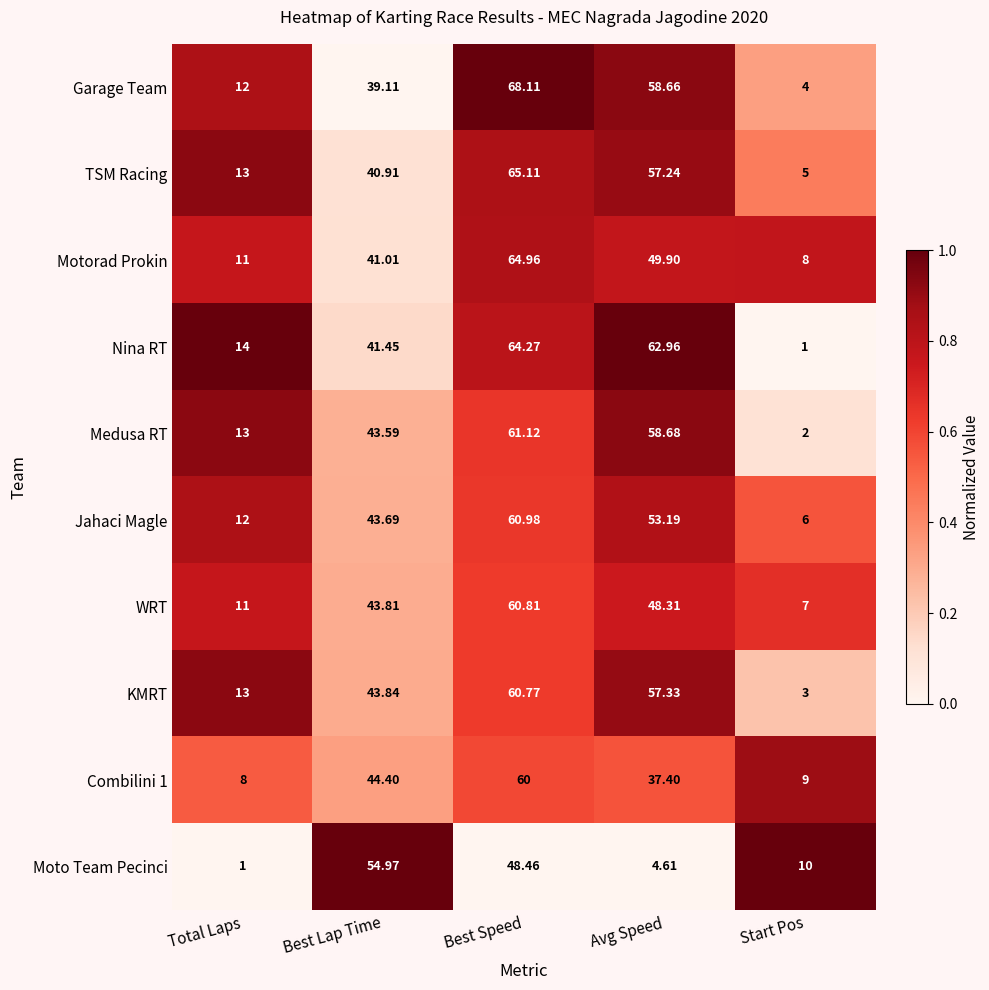

Rank the categories by Moto Team Pecinci value from highest to lowest.

Best Lap Time, Best Speed, Start Pos, Avg Speed, Total Laps